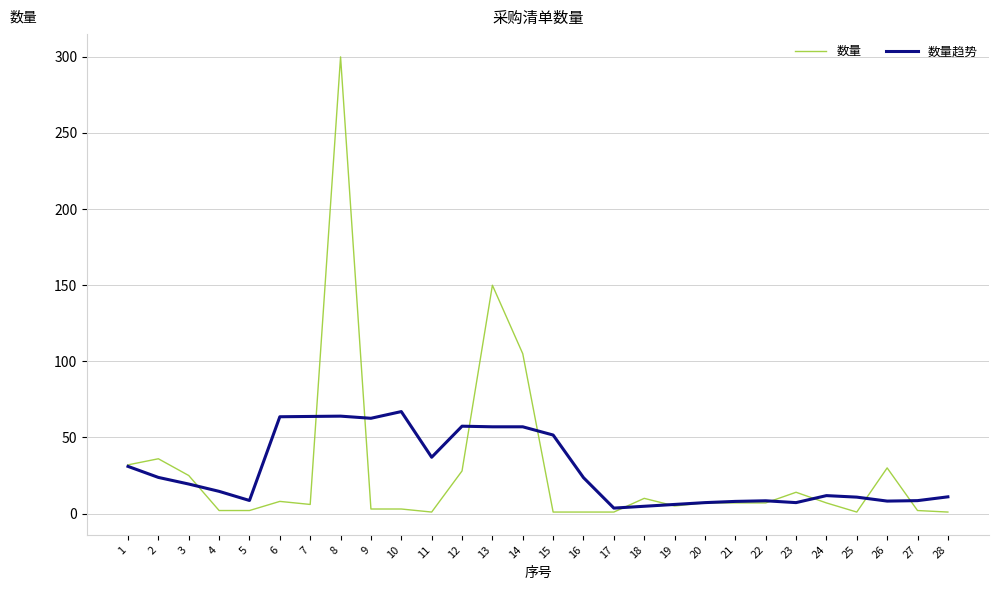

Rank the series by their maximum value, from lowest to highest.

数量趋势, 数量